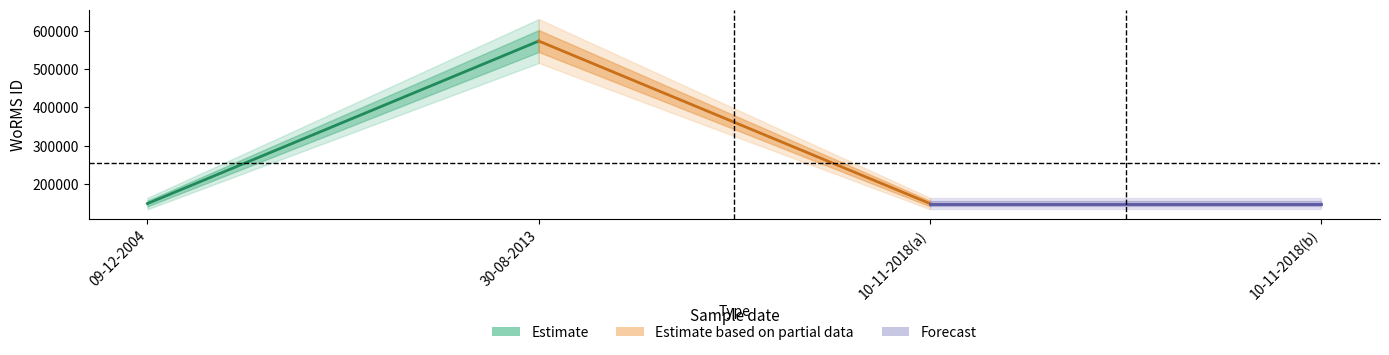

Where is Estimate based on partial data nearest to the value 361269?

10-11-2018(a)